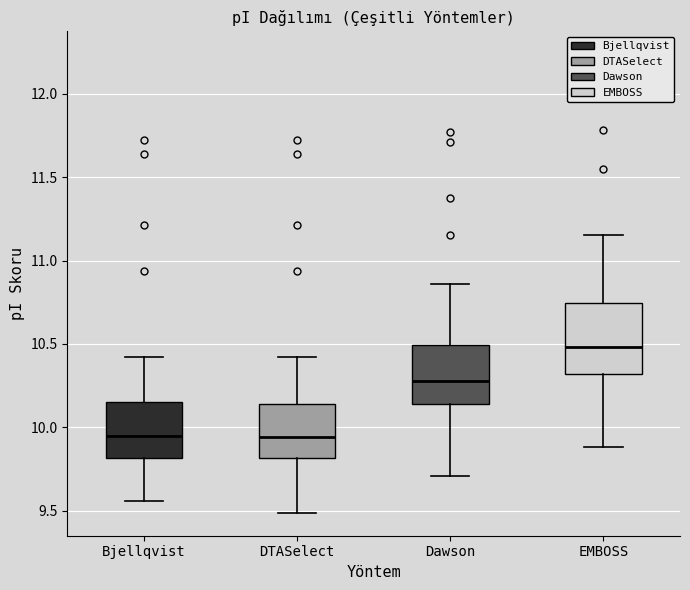

Reading left to right, transcribe this box plot: for each box, give where its median line is, the range the box spans, and where its two whiskers end, as read against the y-axis. The values are not printed on the chart, so give them approximately, as read against the axis.

Bjellqvist: median 9.95, box 9.80 to 10.15, whiskers 9.55 to 10.40
DTASelect: median 9.95, box 9.80 to 10.15, whiskers 9.50 to 10.40
Dawson: median 10.30, box 10.15 to 10.50, whiskers 9.70 to 10.85
EMBOSS: median 10.50, box 10.30 to 10.75, whiskers 9.90 to 11.15